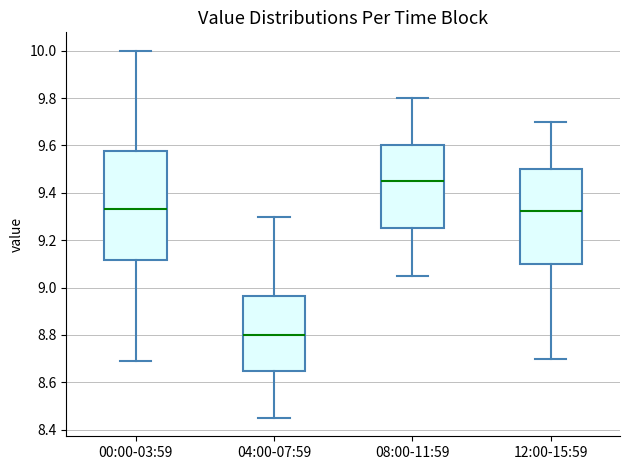

Which box is the tallest, from its lower edge to its upper edge?

00:00-03:59